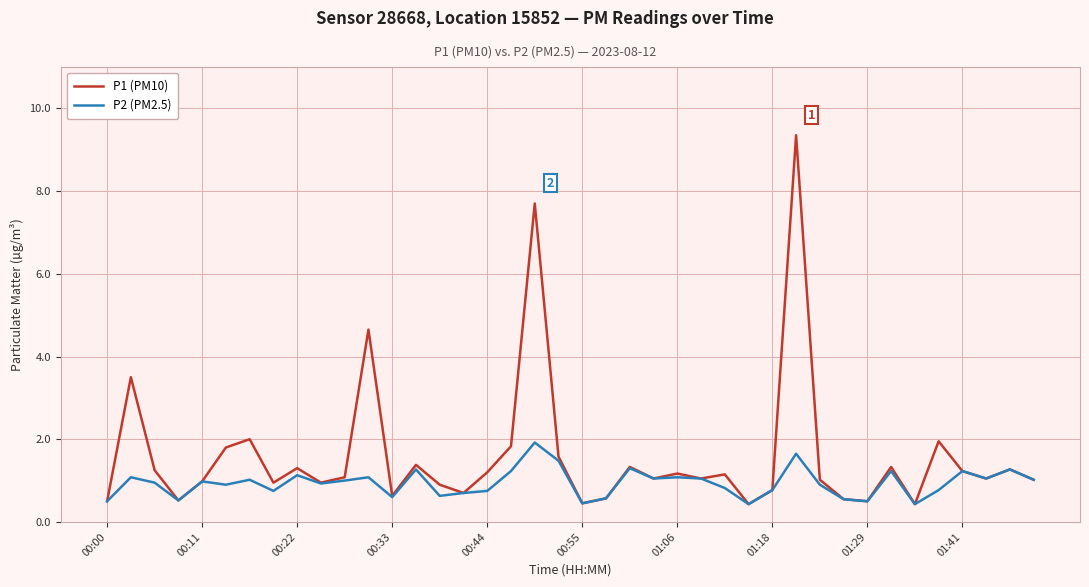

What is the highest value of the P2 (PM2.5) series?

1.9